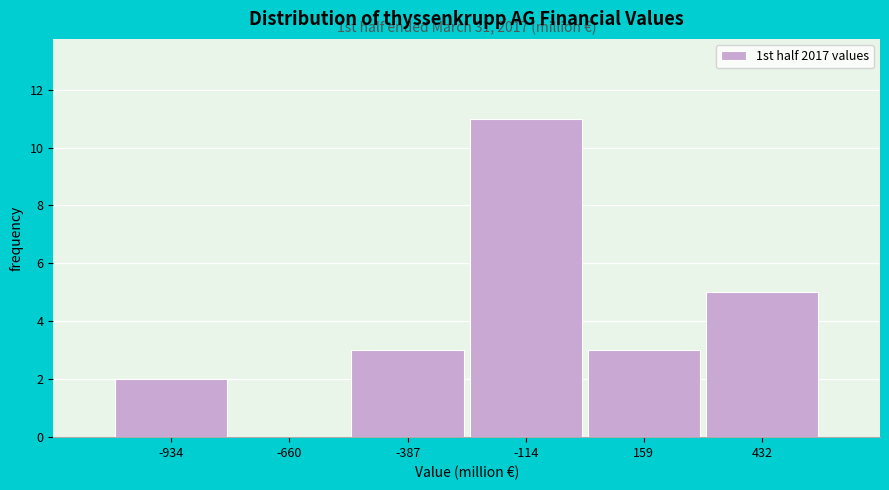

Reading right to left, extract all data points from this chart.

432=5	159=3	-114=11	-387=3	-660=0	-934=2